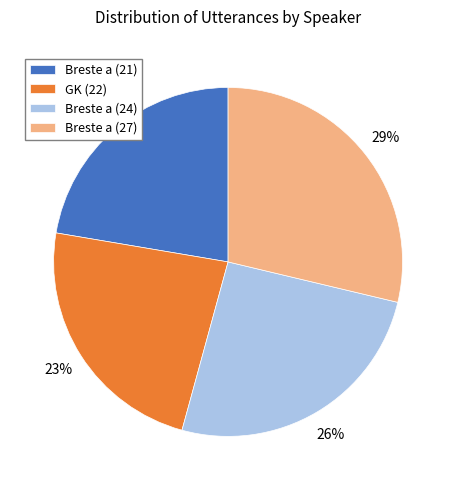

What is the ratio of the value at GK (22) to the value at Breste a (21)?

1.0